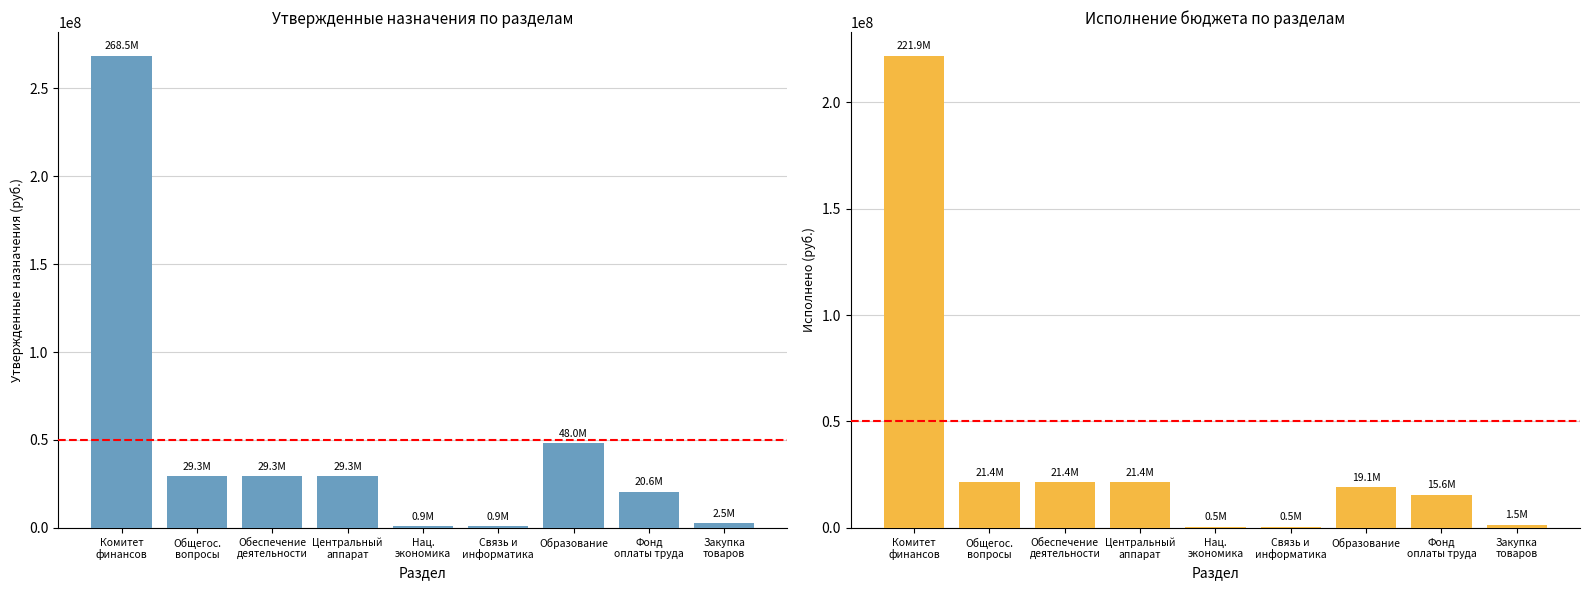

Which series changed the most between Фонд
оплаты труда and Закупка
товаров?

Утвержденные бюджетные назначения